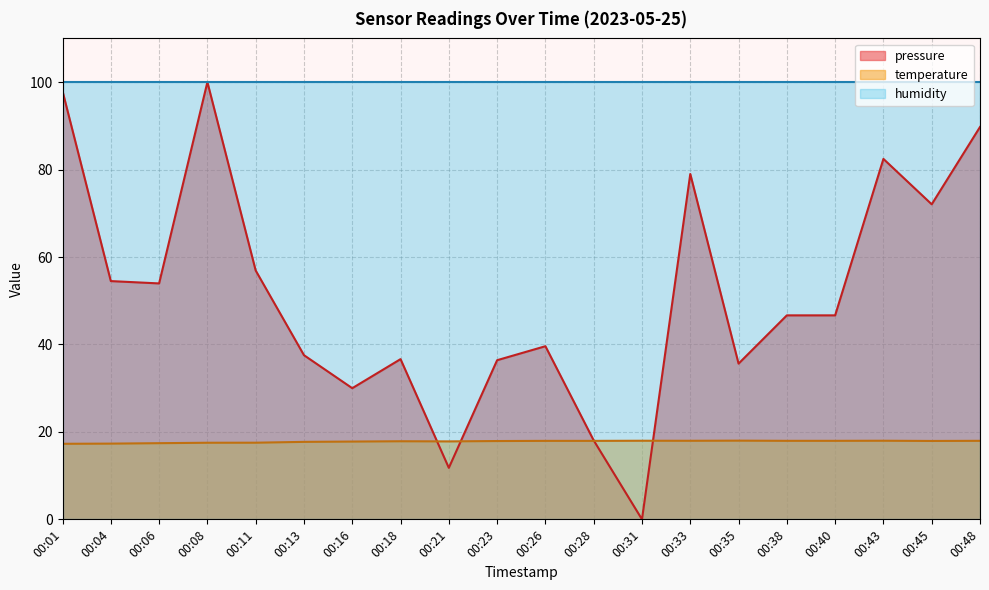

Which series has the widest spread of values?

pressure